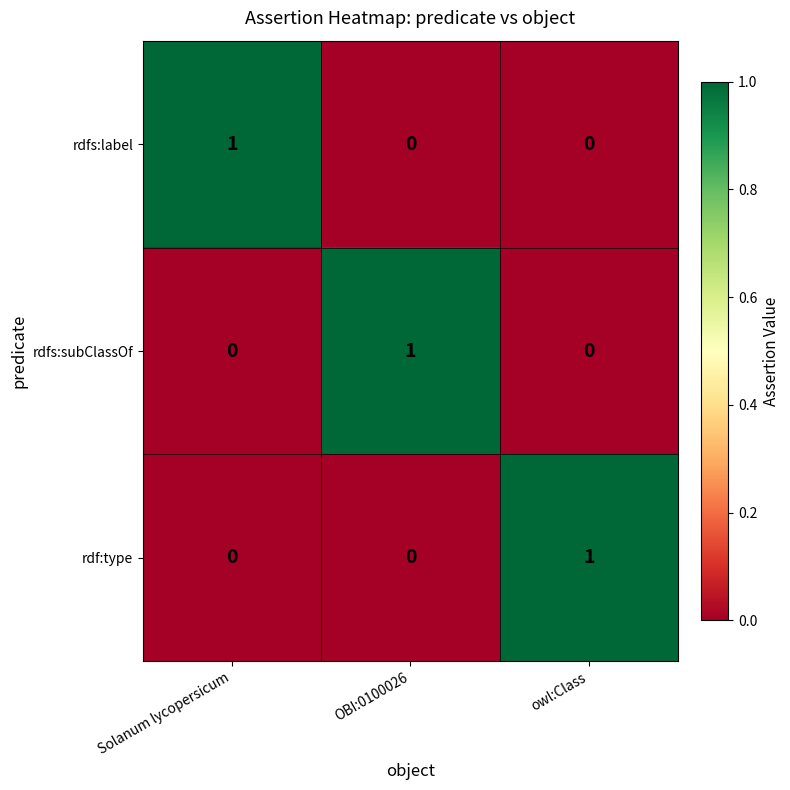

At how many categories does at least one series exceed 0?

3